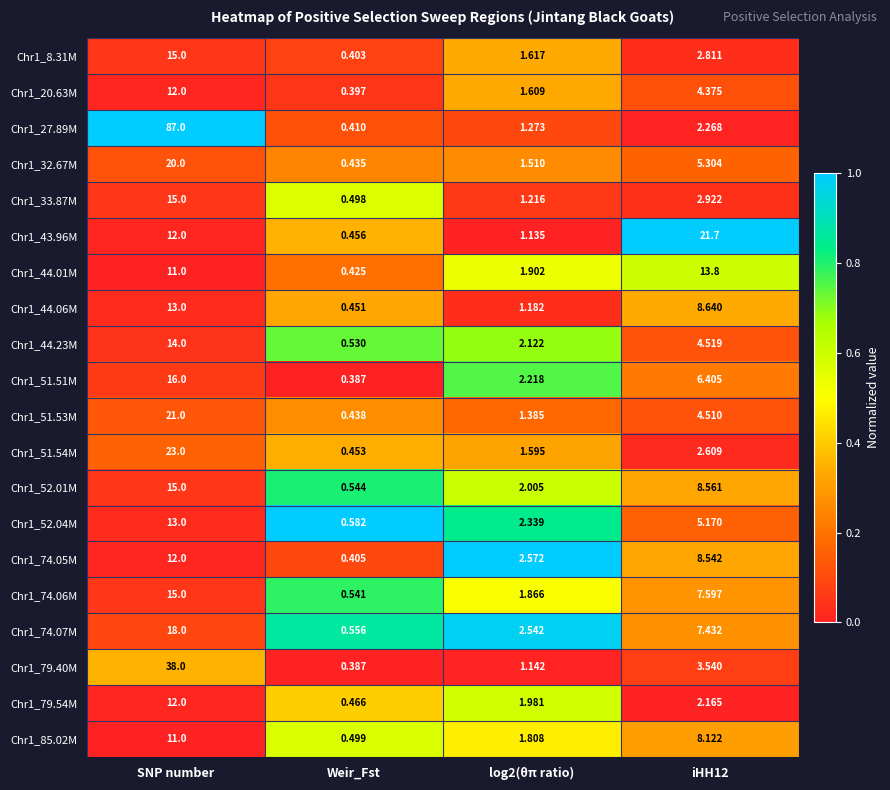

At which label does Chr1_79.54M first exceed 2?

SNP number